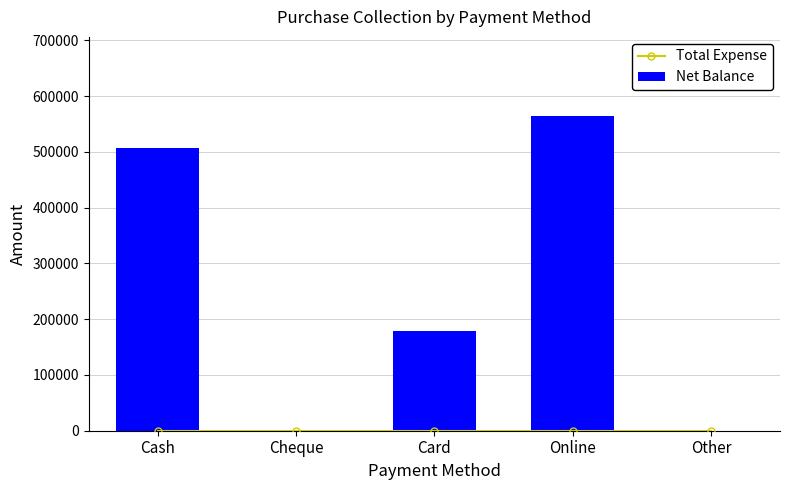

What is the label of the 1st bar from the right?

Other